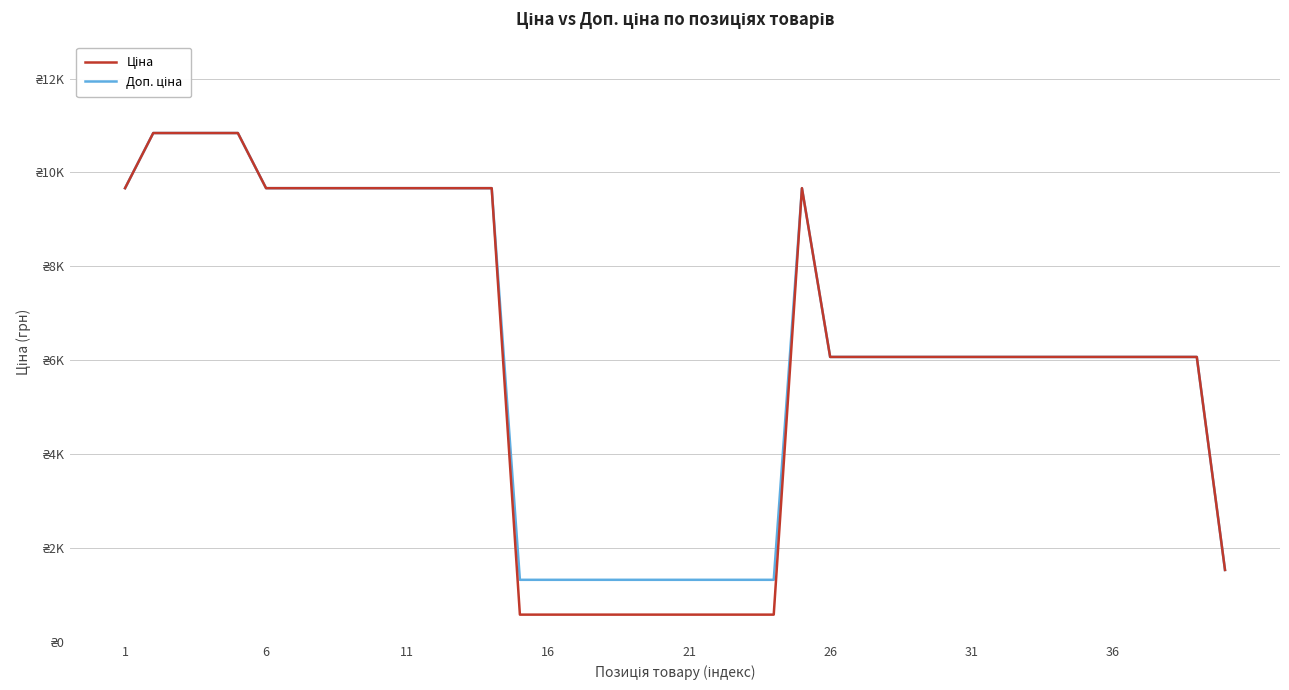

Is this an area chart (filled region under the line)?

No